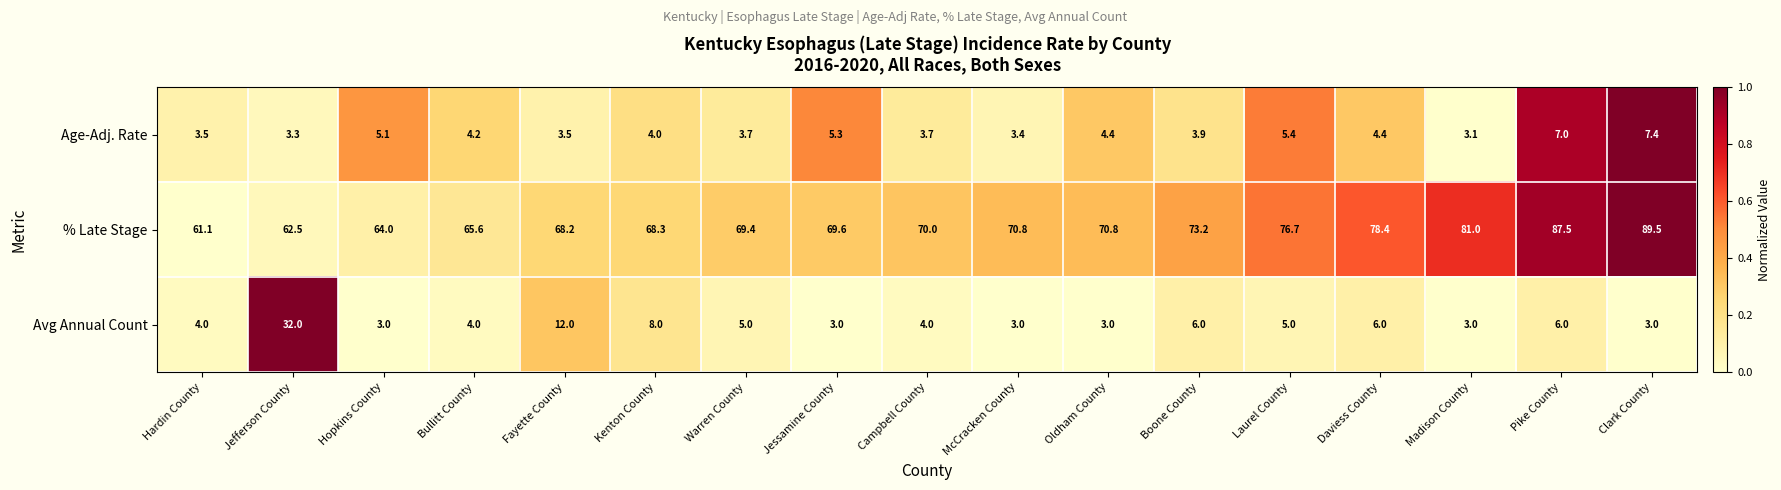

What is the sum of all Age-Adj. Rate values?

75.3